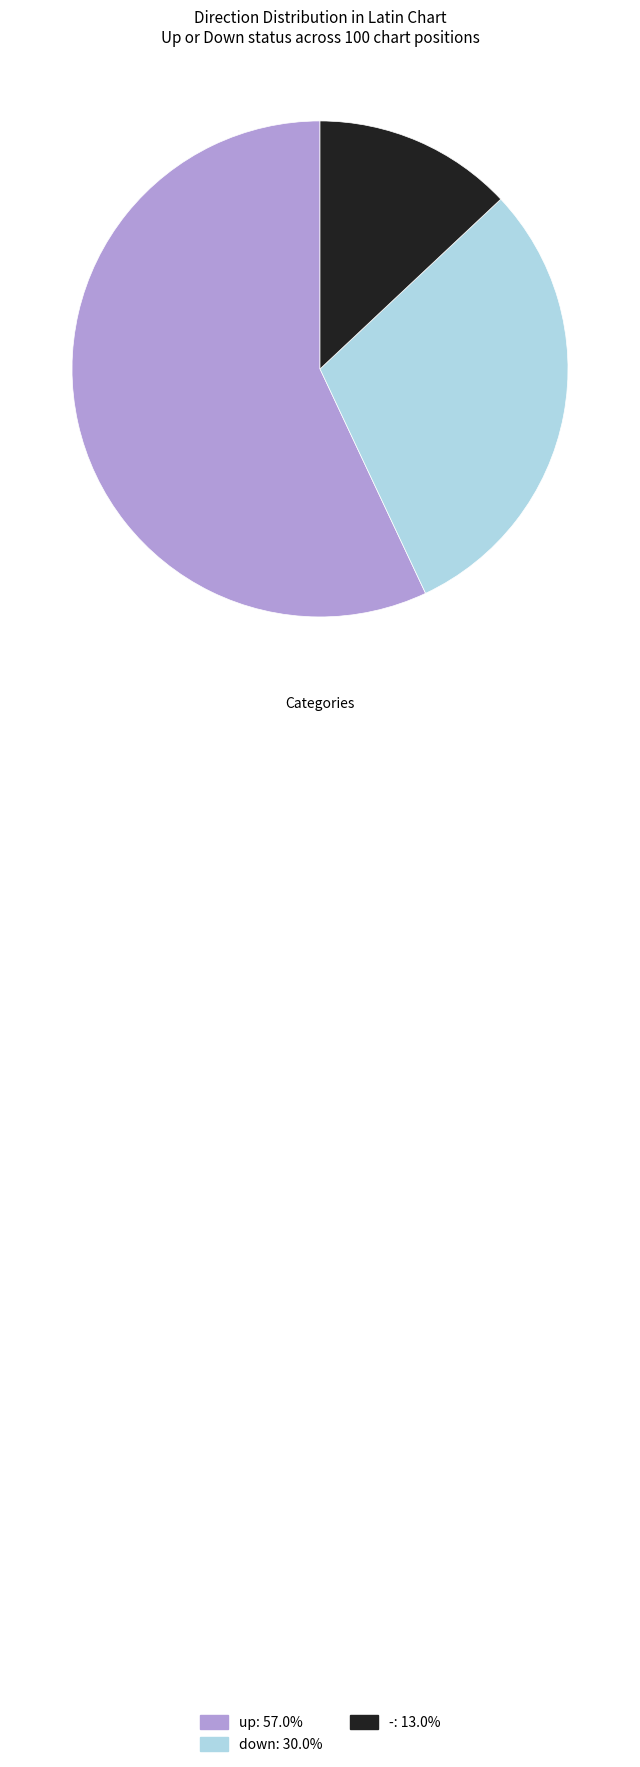

Between up and down, which is larger?

up